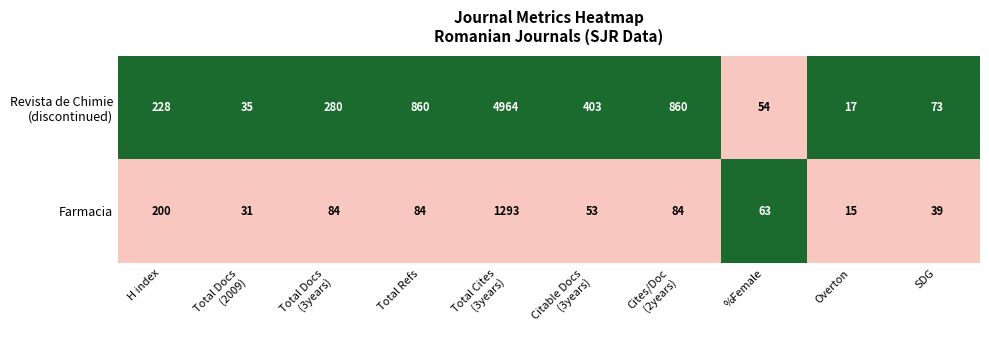

What is the total value across all series at H index?

428